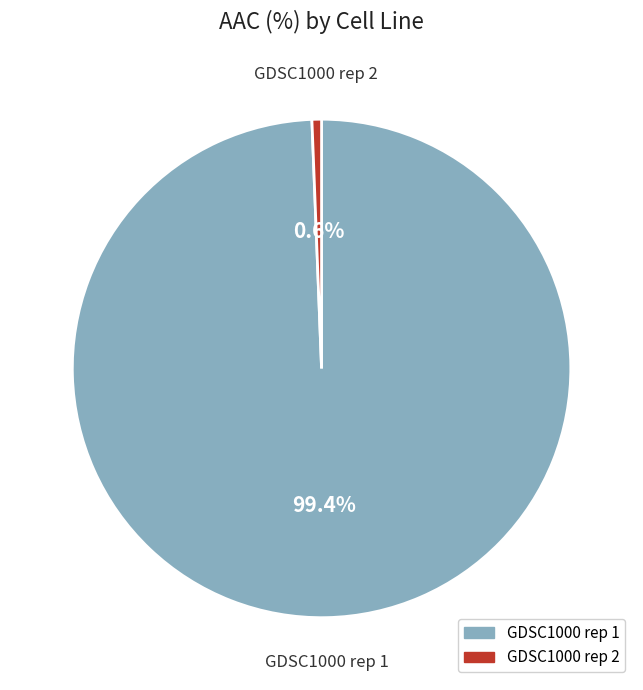

The GDSC1000 rep 2 slice represents 1% of the pie. True or false?

True